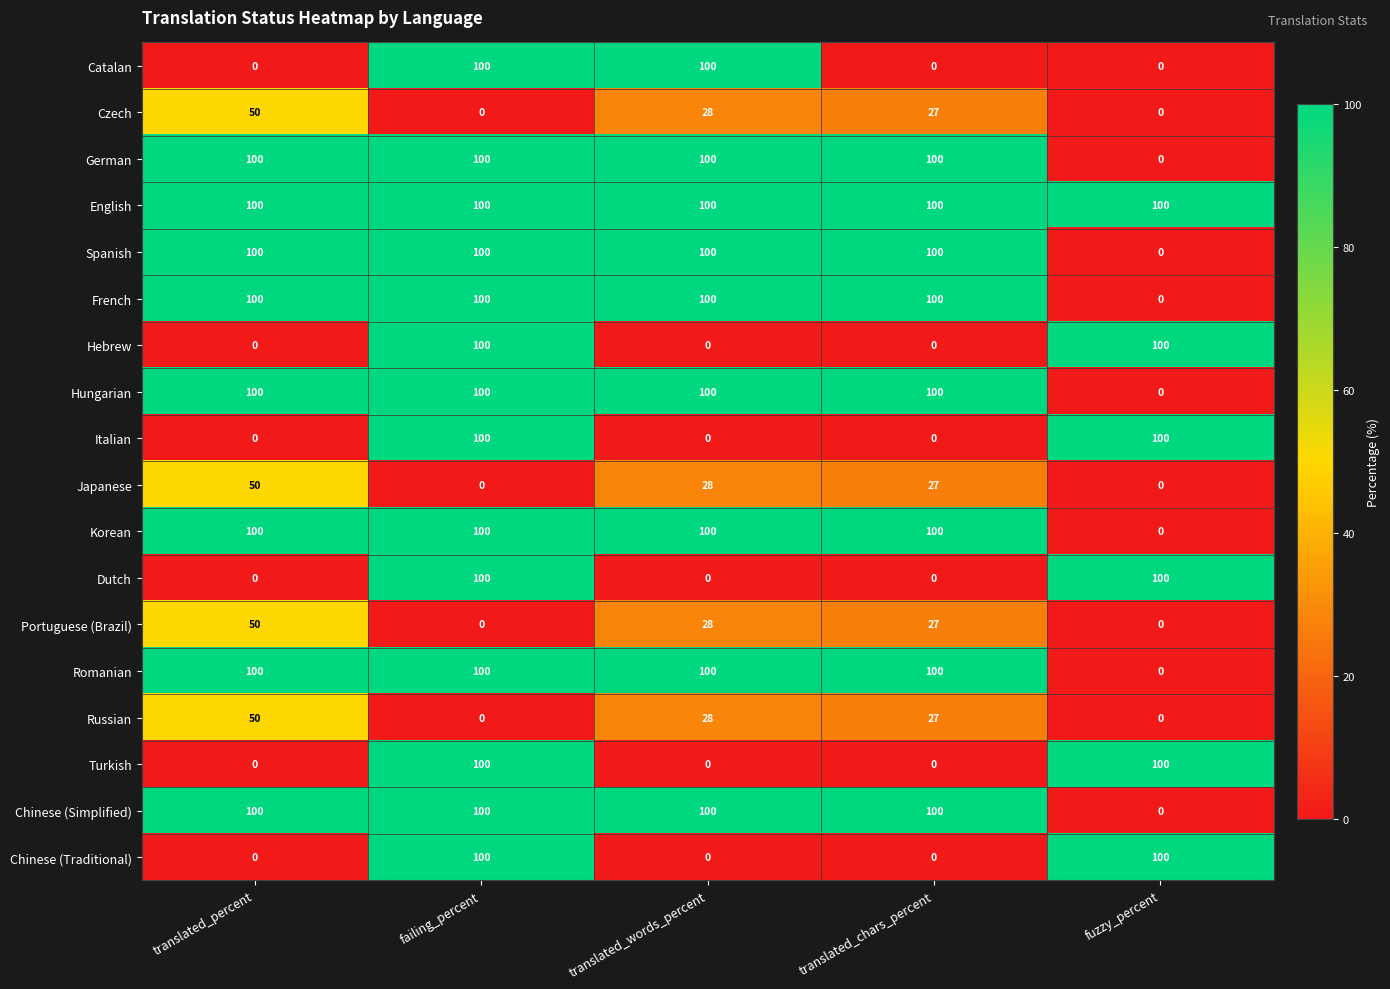

What is the sum of all Catalan values?

200